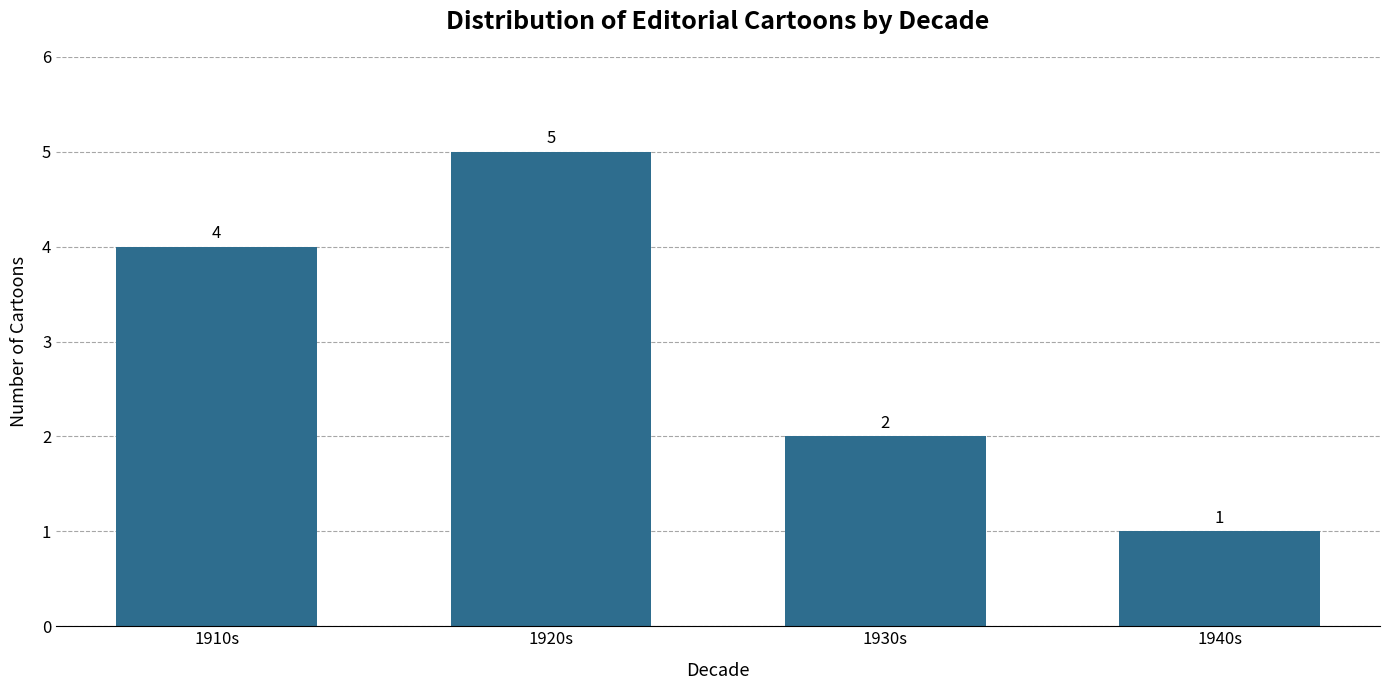

Rank the categories by value from lowest to highest.

1940s, 1930s, 1910s, 1920s